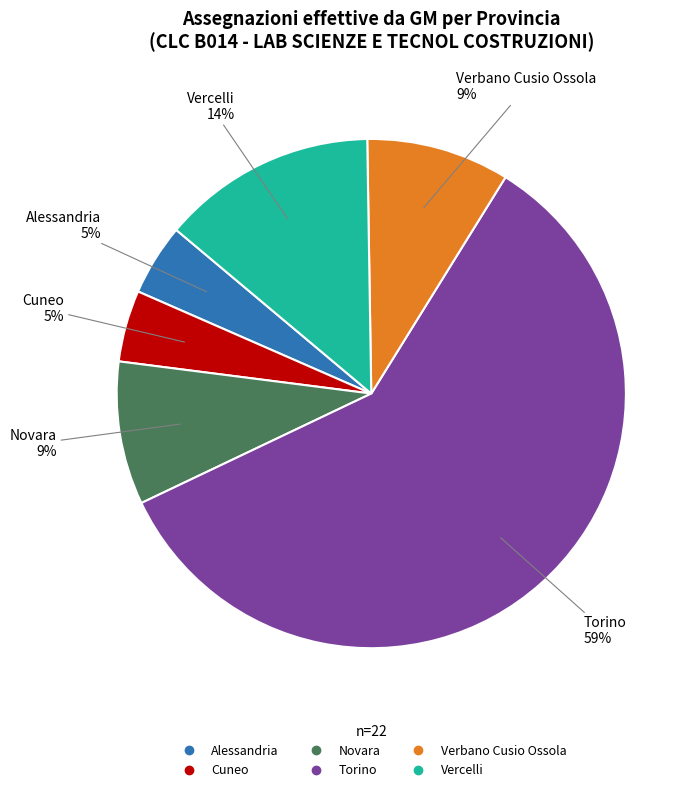

Combined, do Cuneo and Torino account for over 50%?

Yes